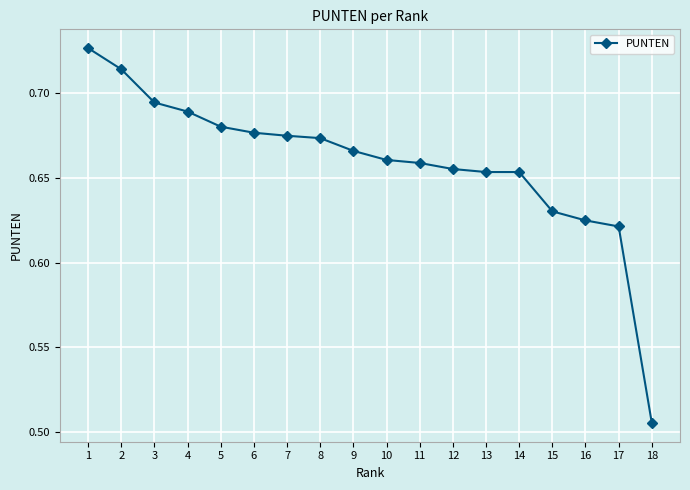

Does the chart display data point markers on the line(s)?

Yes